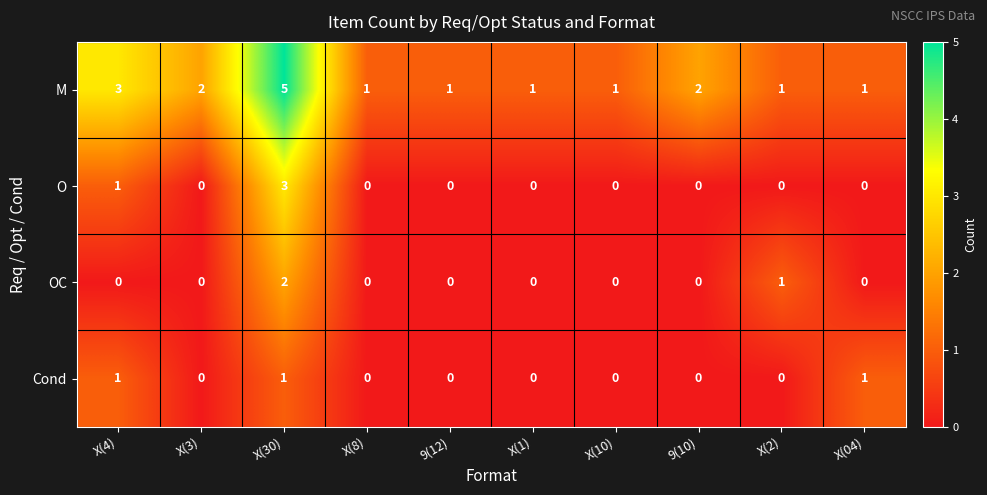

What is the maximum value shown in the chart?

5